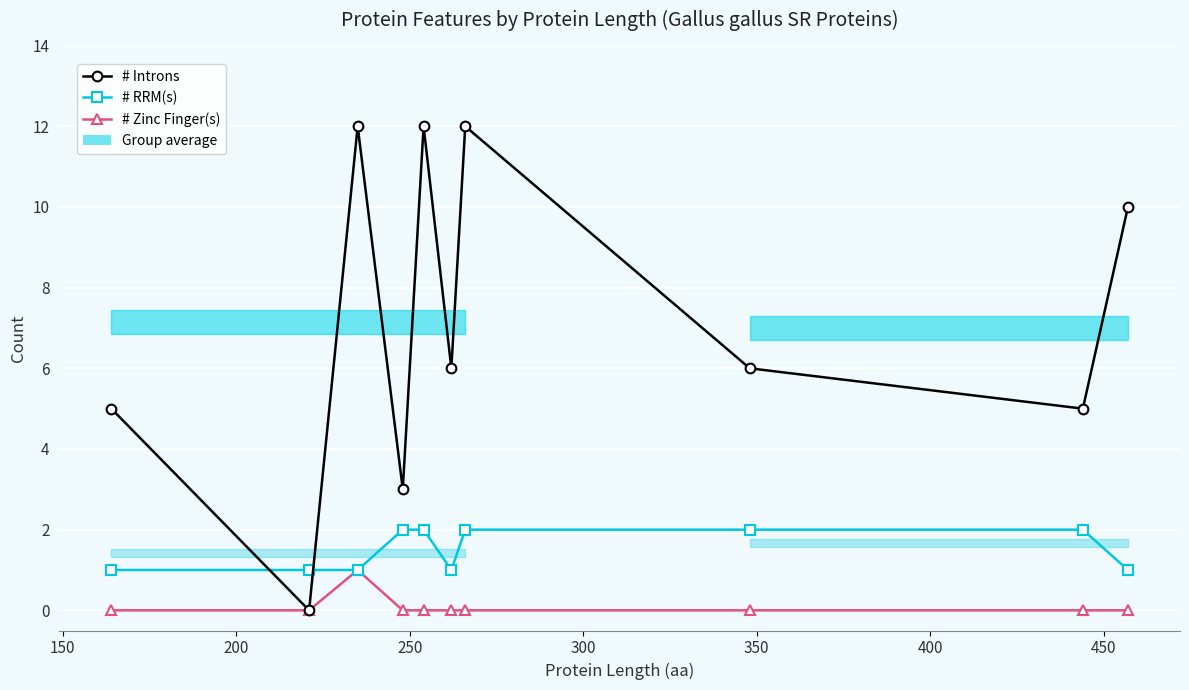

How many interior local peaks does the # Zinc Finger(s) series have?

1